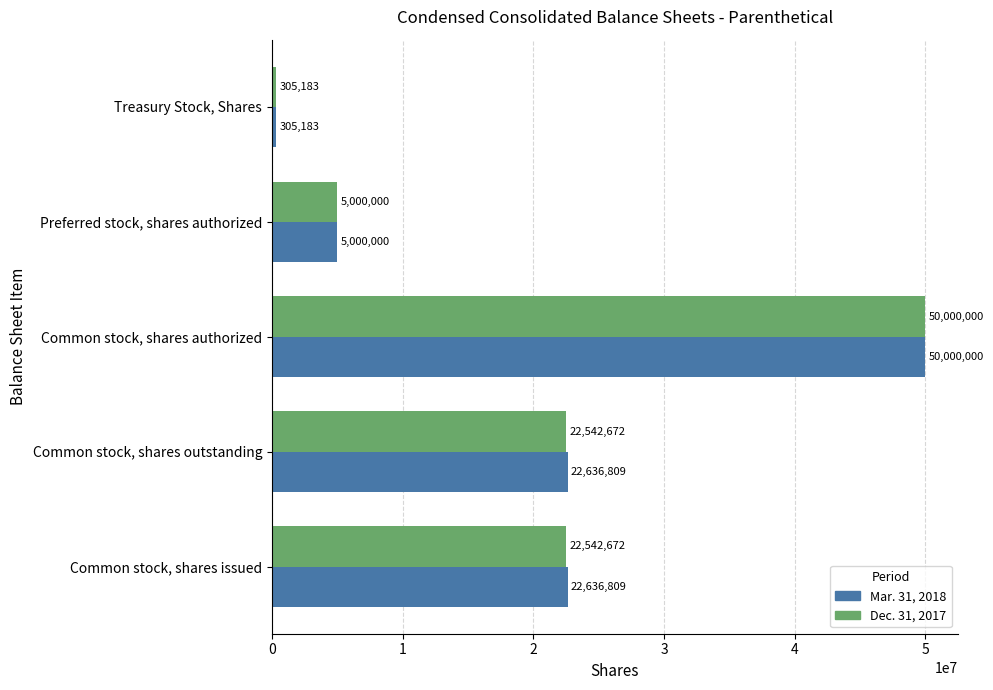

At which label does Mar. 31, 2018 reach its minimum?

Treasury Stock, Shares